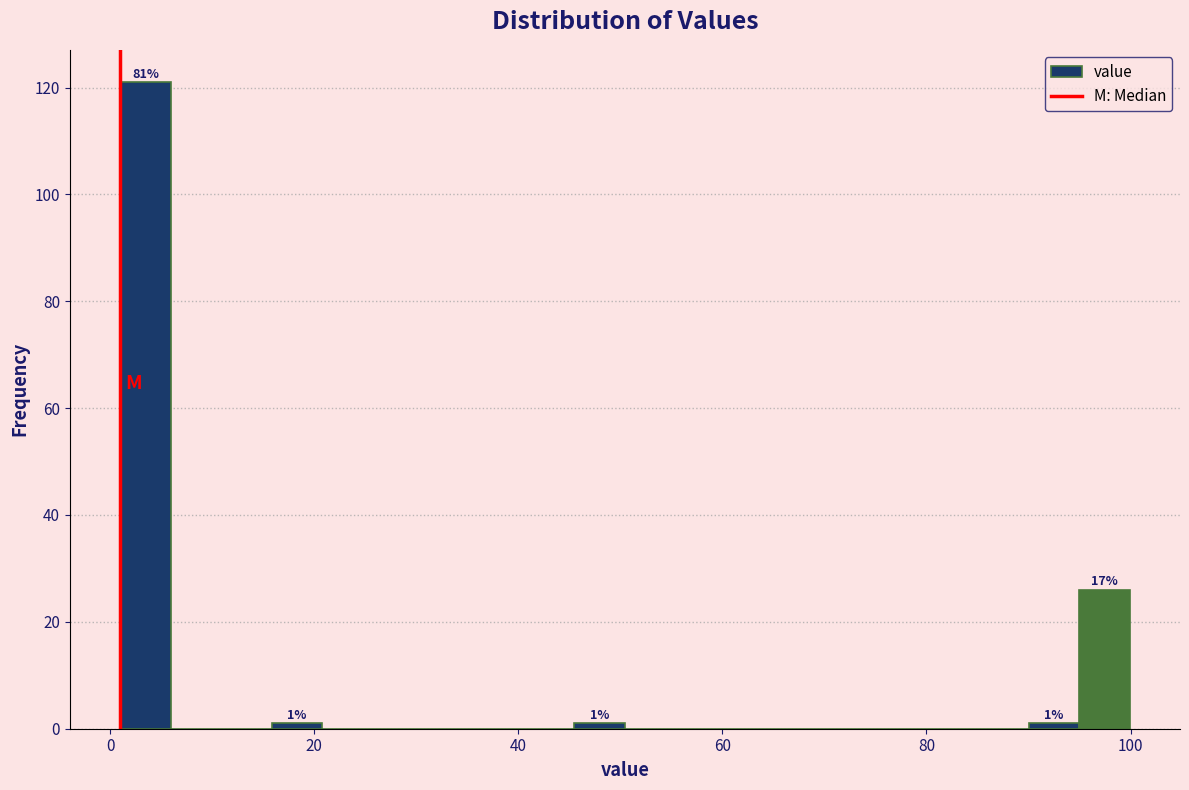

Read against the x-axis, roughly where is the centre of the tallest bar?

4